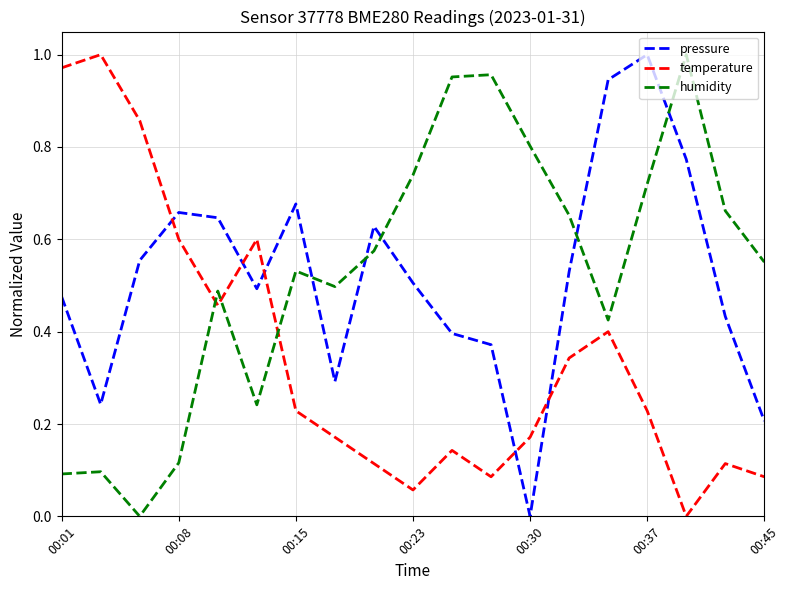

What are all the series names shown in the legend?

pressure, temperature, humidity